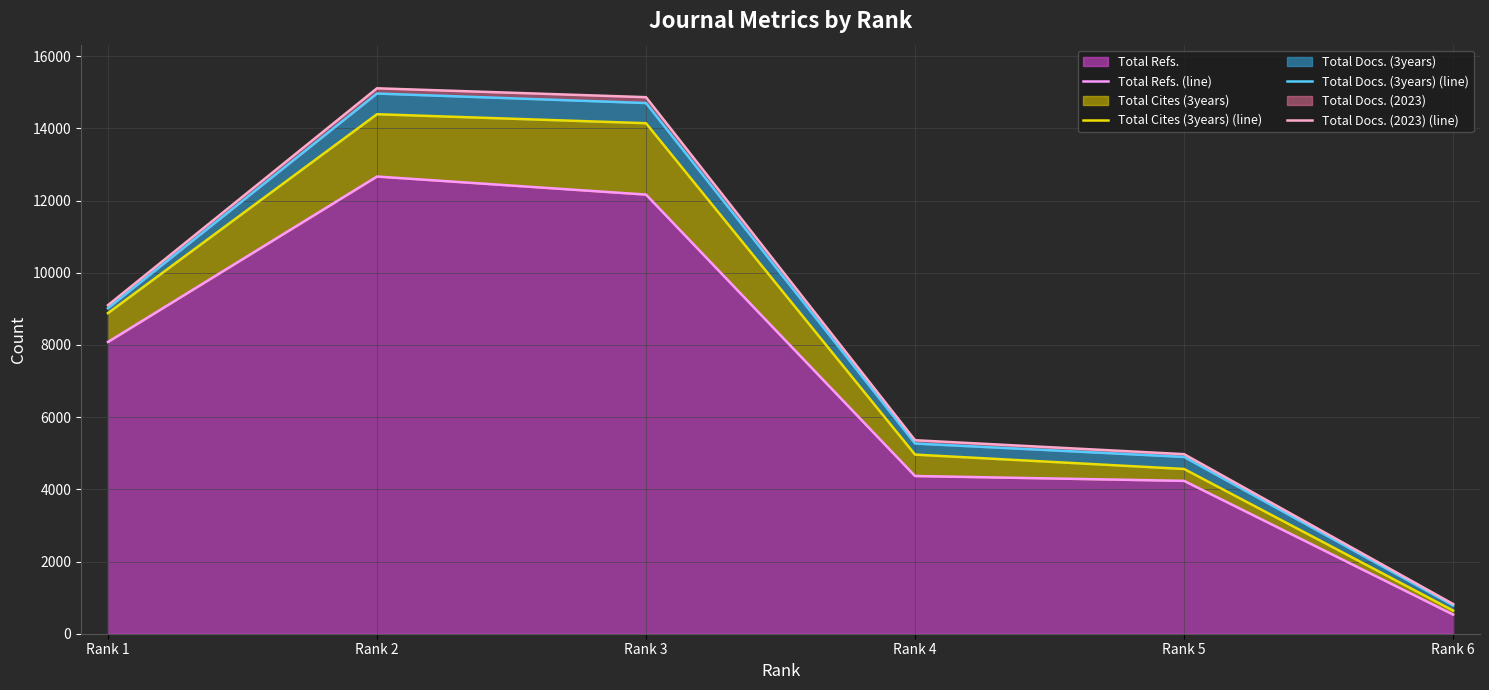

Which series has the largest range (max minus min)?

Total Docs. (2023) (line)